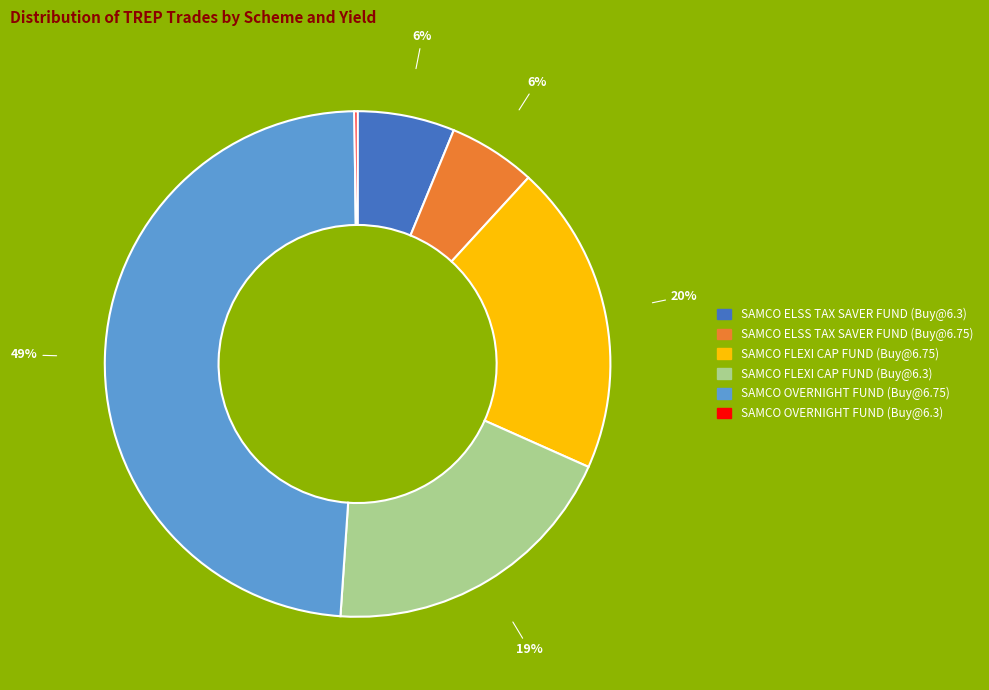

Combined, do SAMCO ELSS TAX SAVER FUND (Buy@6.3) and SAMCO ELSS TAX SAVER FUND (Buy@6.75) account for over 50%?

No